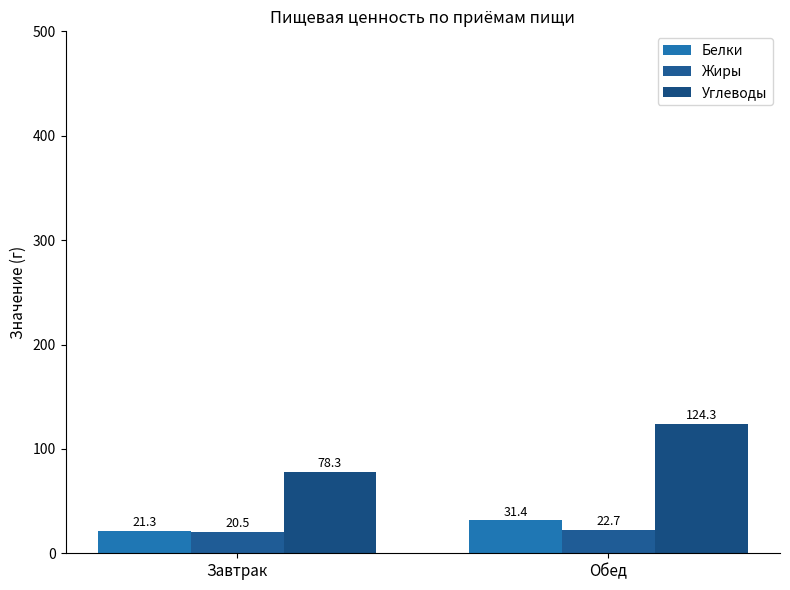

True or false: Жиры has a value of 6.5 at Обед.

False